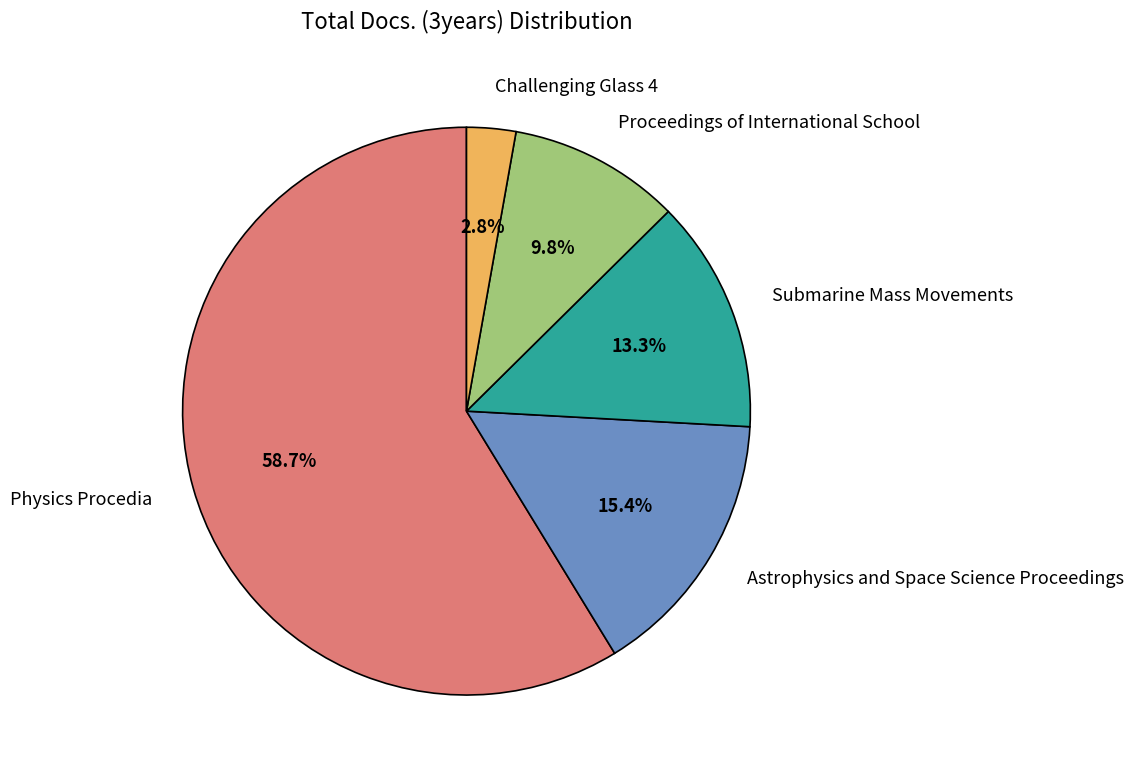

Rank the categories by value from lowest to highest.

Challenging Glass 4, Proceedings of International School, Submarine Mass Movements, Astrophysics and Space Science Proceedings, Physics Procedia